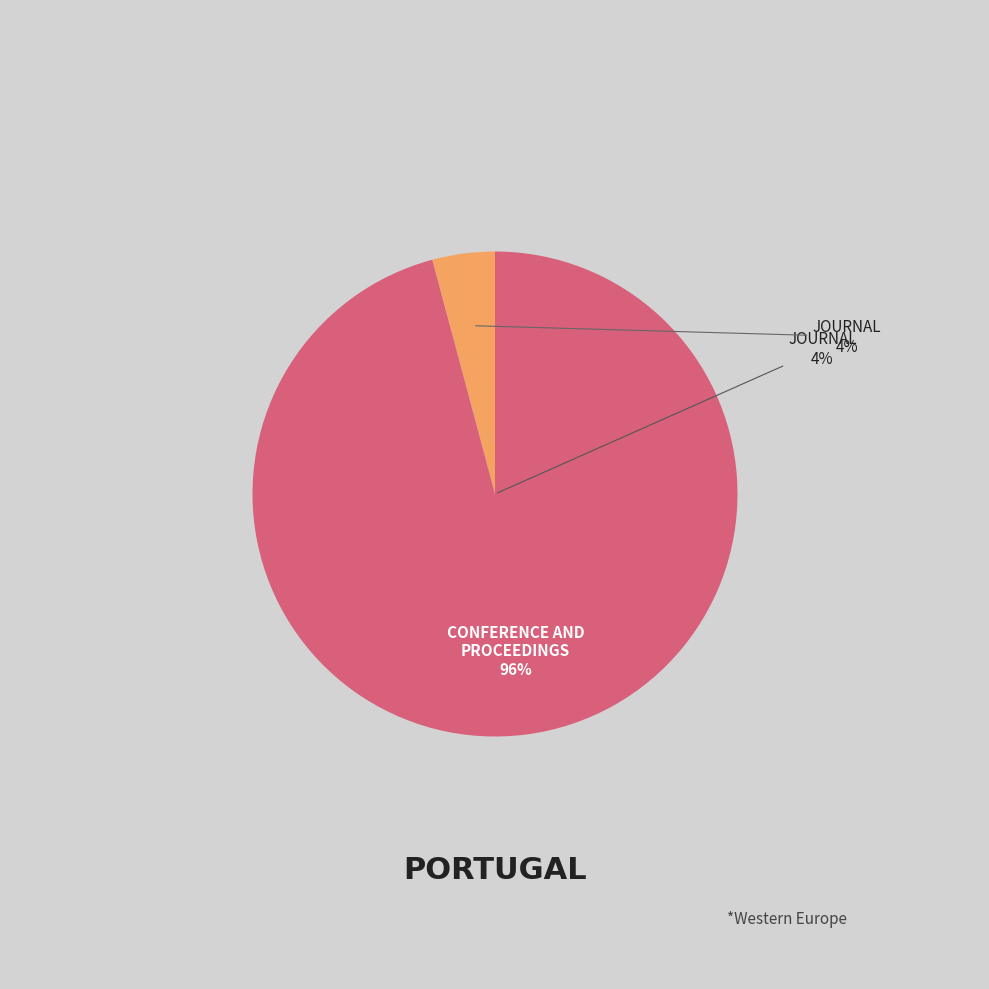

How much of the chart is everything except conference and proceedings?

4.2%